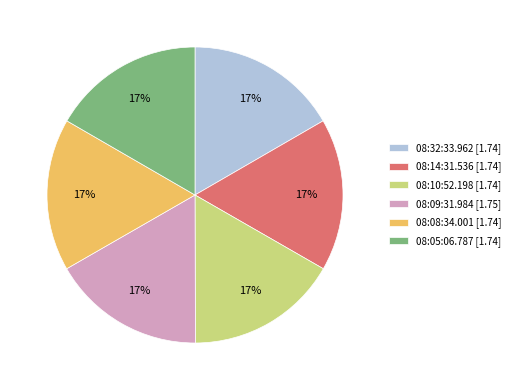

Is the sum of 08:09:31.984 [1.75] and 08:05:06.787 [1.74] greater than half?

No